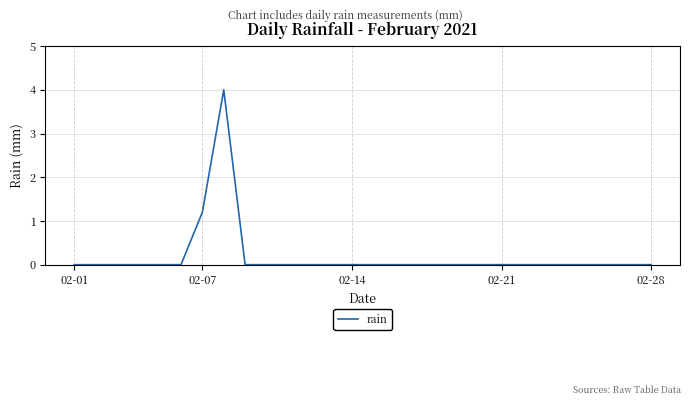

Reading left to right, what are all the values shown in this chart?

0.0	0.0	0.0	0.0	0.0	0.0	1.2	4.0	0.0	0.0	0.0	0.0	0.0	0.0	0.0	0.0	0.0	0.0	0.0	0.0	0.0	0.0	0.0	0.0	0.0	0.0	0.0	0.0